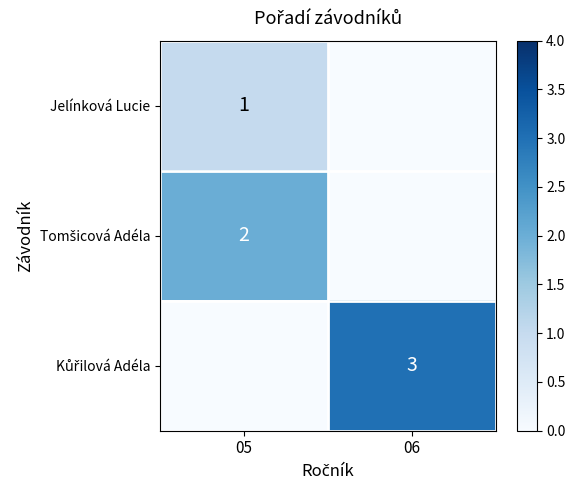

Which category has the highest value in the Tomšicová Adéla series?

05